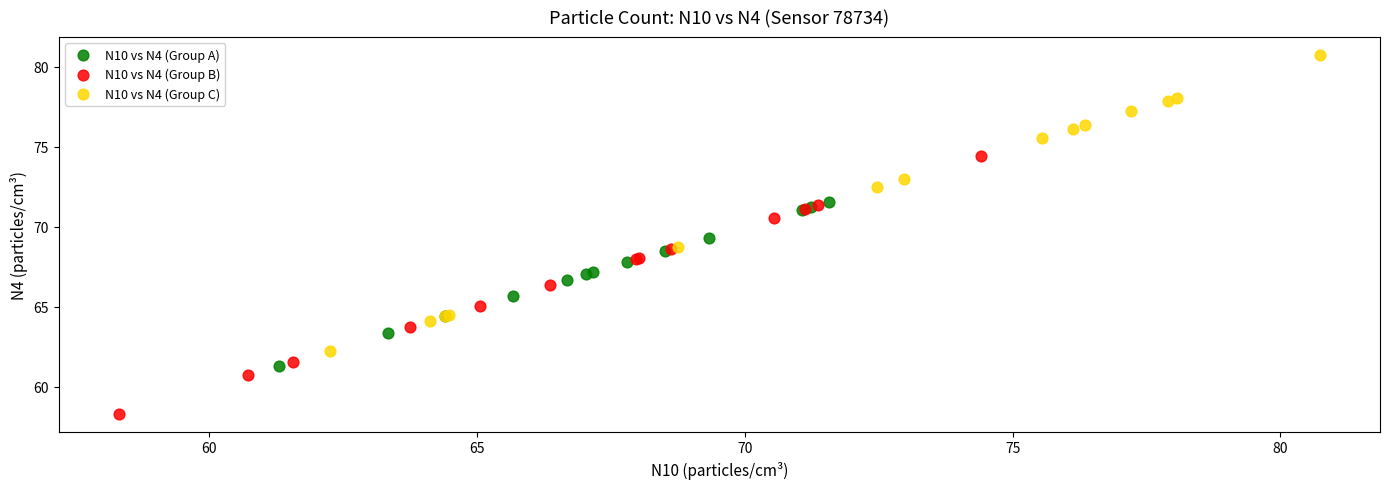

What are all the series names shown in the legend?

N10 vs N4 (Group A), N10 vs N4 (Group B), N10 vs N4 (Group C)